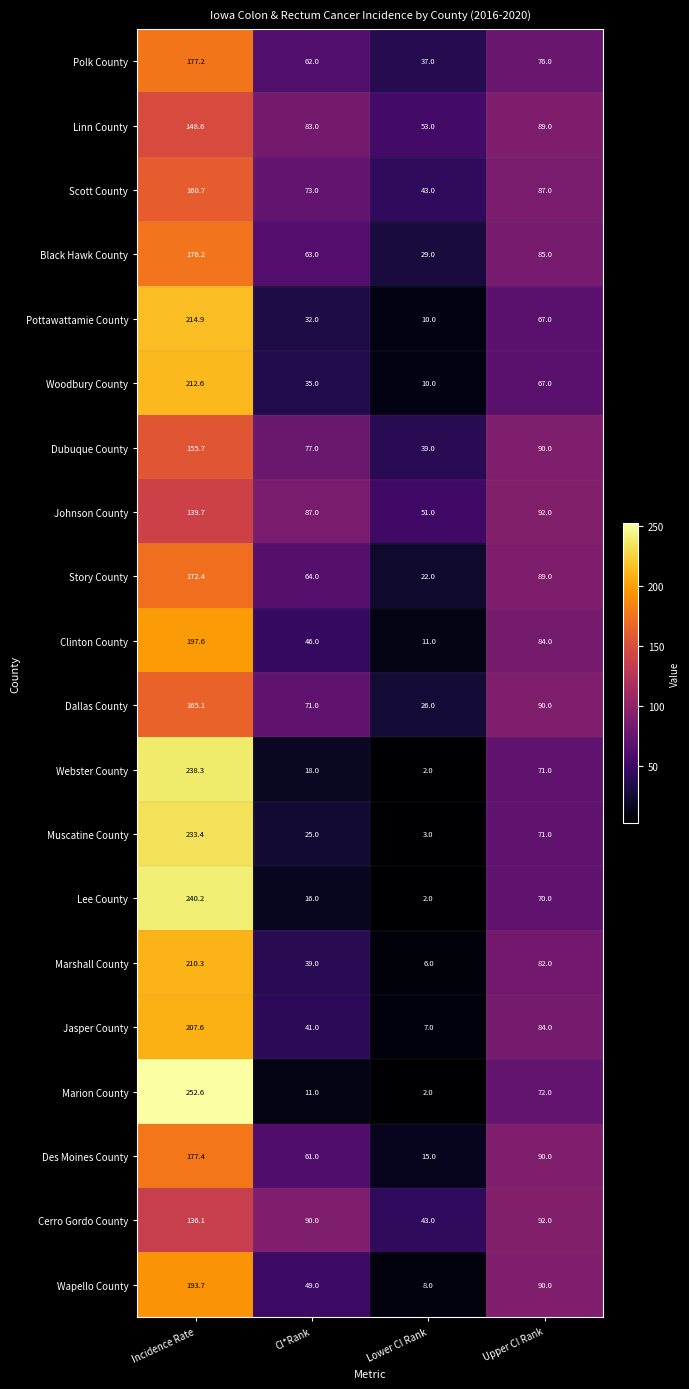

True or false: Cerro Gordo County has a value of 92.0 at Upper CI Rank.

True